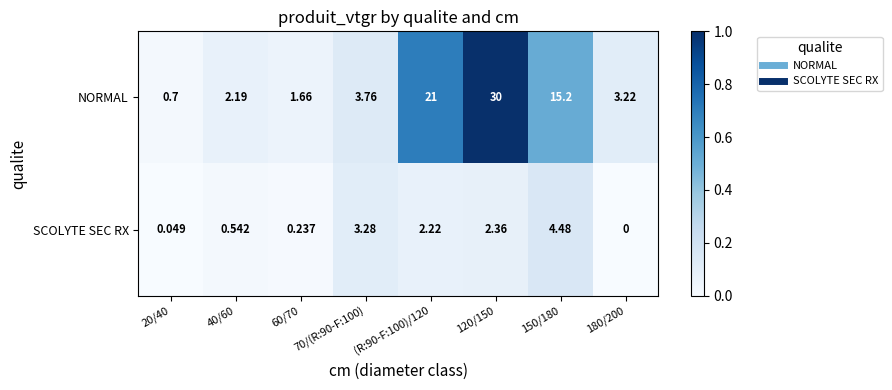

Which series has the largest total across all categories?

NORMAL